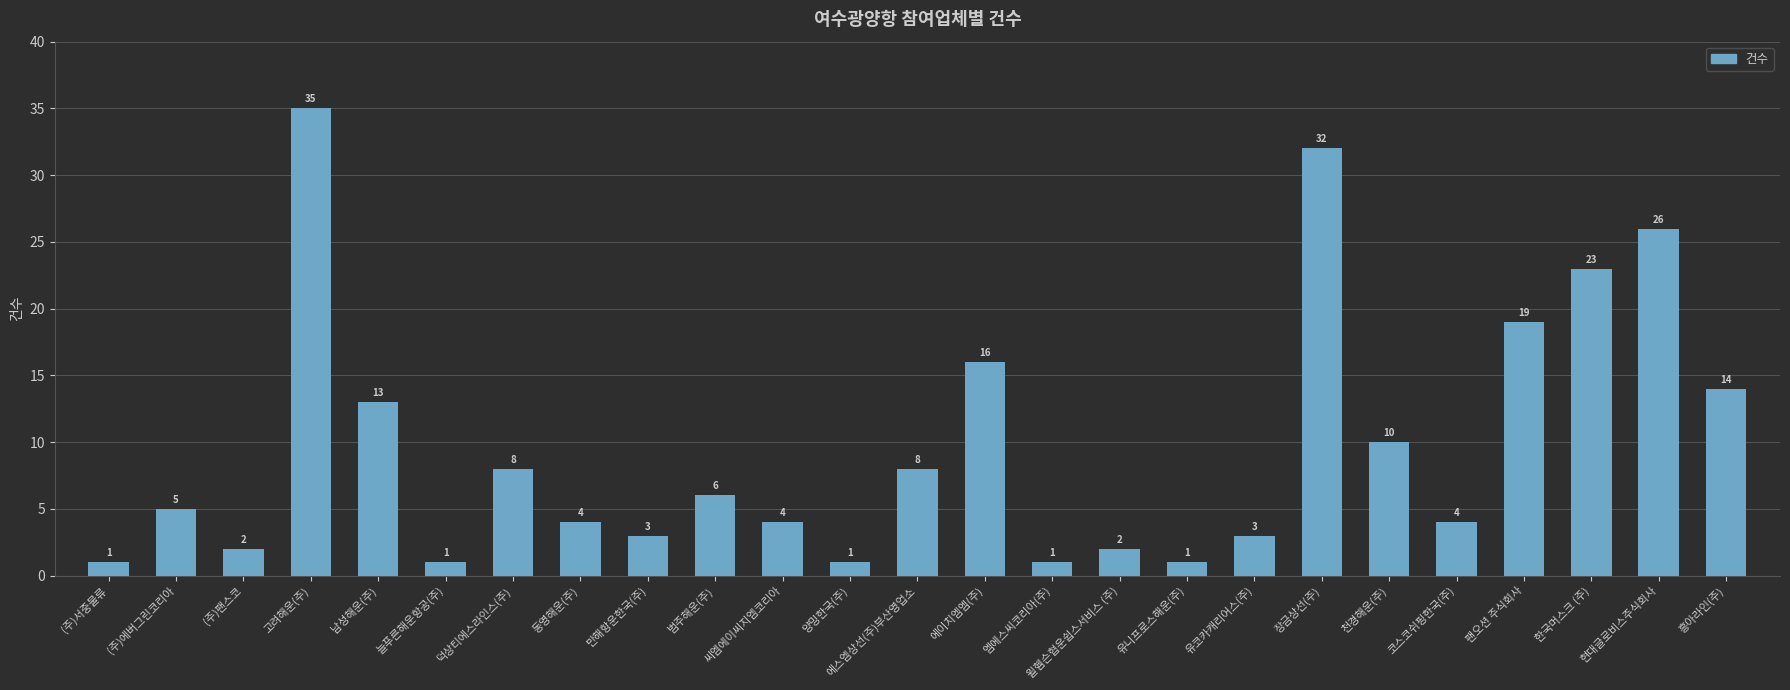

Where is the data nearest to the value 18?

팬오션 주식회사